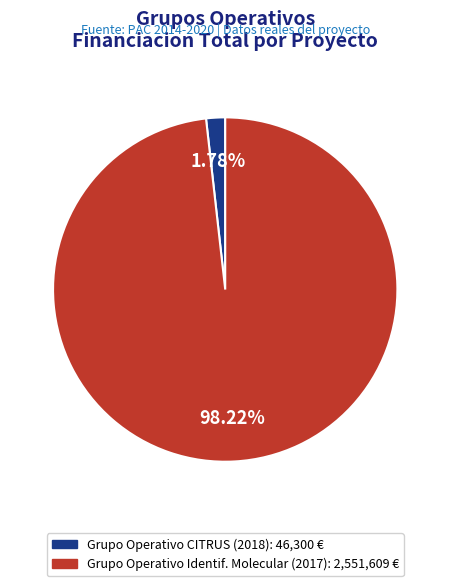

Does any single category account for the majority?

Yes